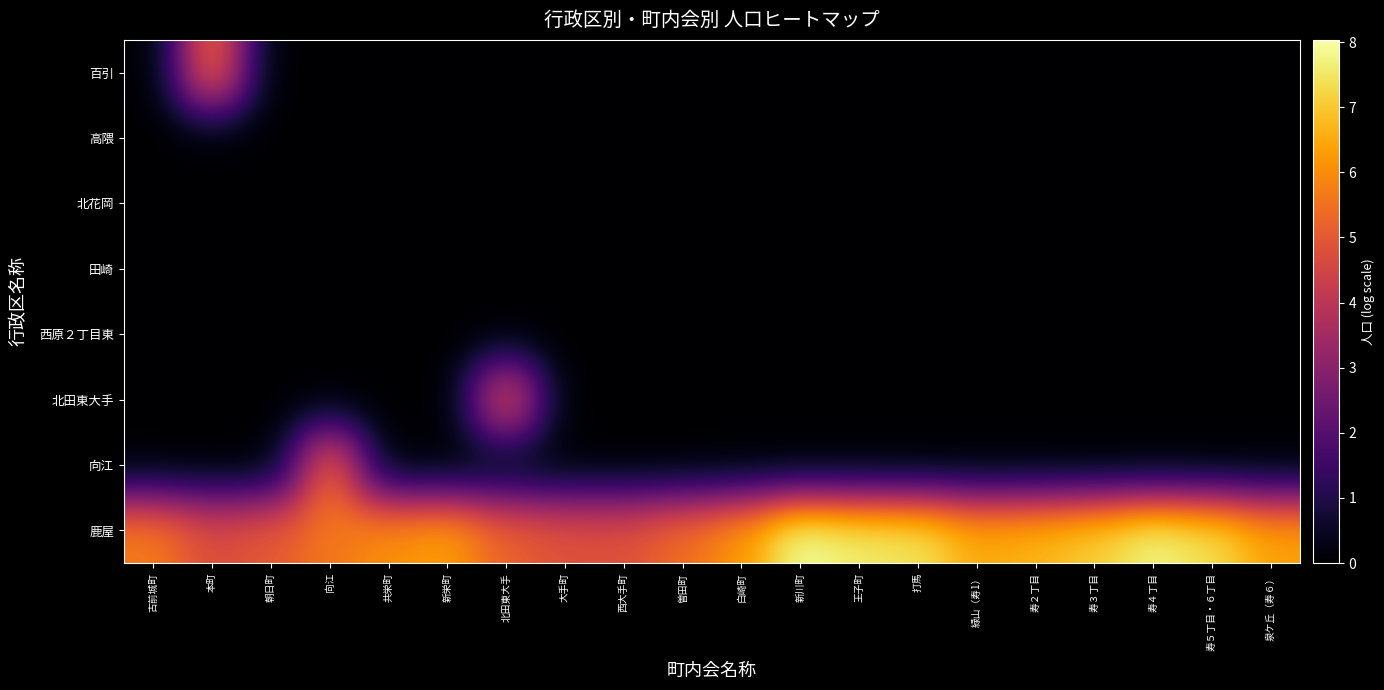

At how many categories does at least one series exceed 6?

12